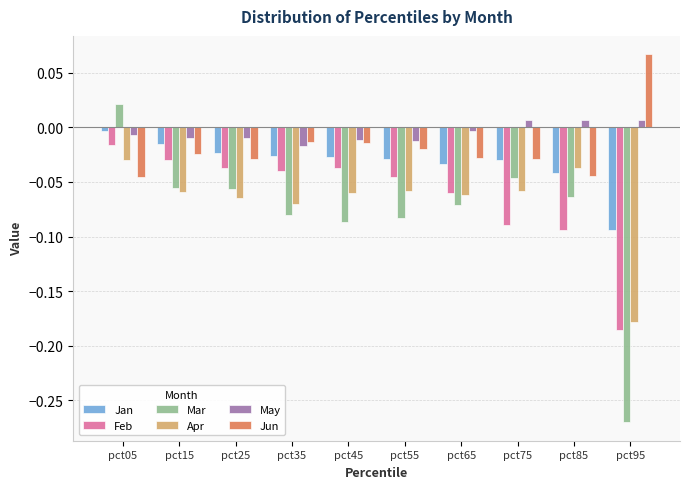

Which series has the widest spread of values?

Mar